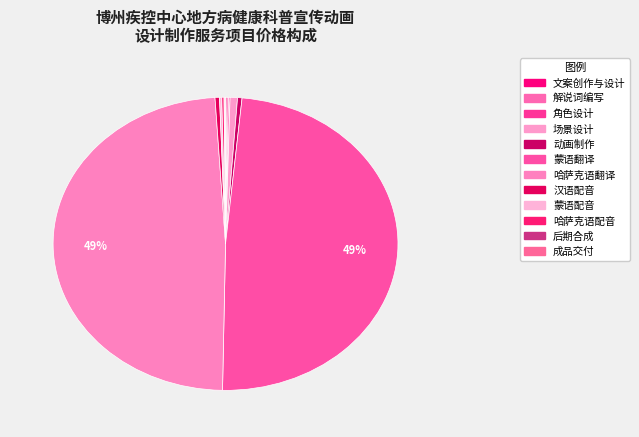

Rank the categories by value from lowest to highest.

后期合成, 成品交付, 文案创作与设计, 解说词编写, 角色设计, 蒙语配音, 哈萨克语配音, 动画制作, 汉语配音, 场景设计, 蒙语翻译, 哈萨克语翻译